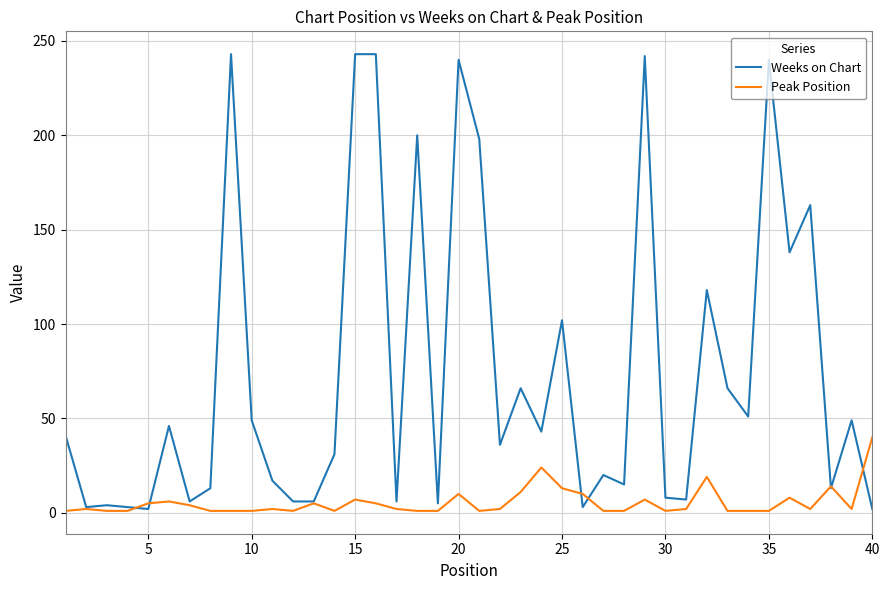

Rank the series by their average value, from highest to lowest.

Weeks on Chart, Peak Position